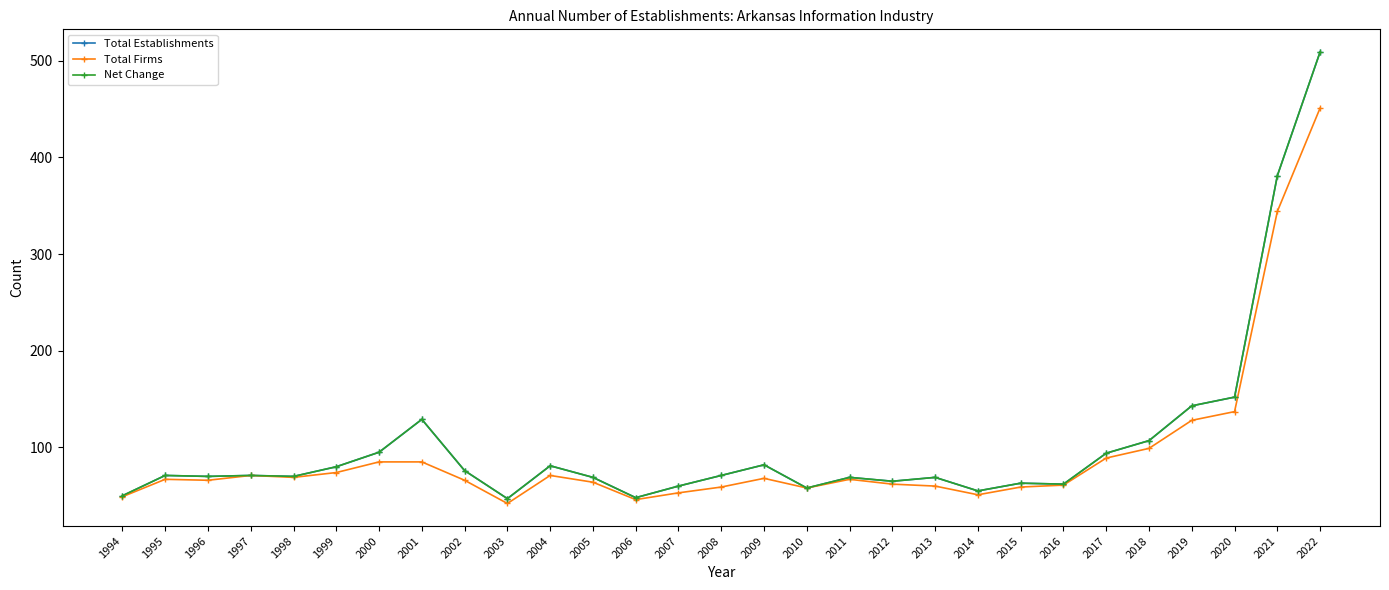

Does the chart have visible grid lines?

No